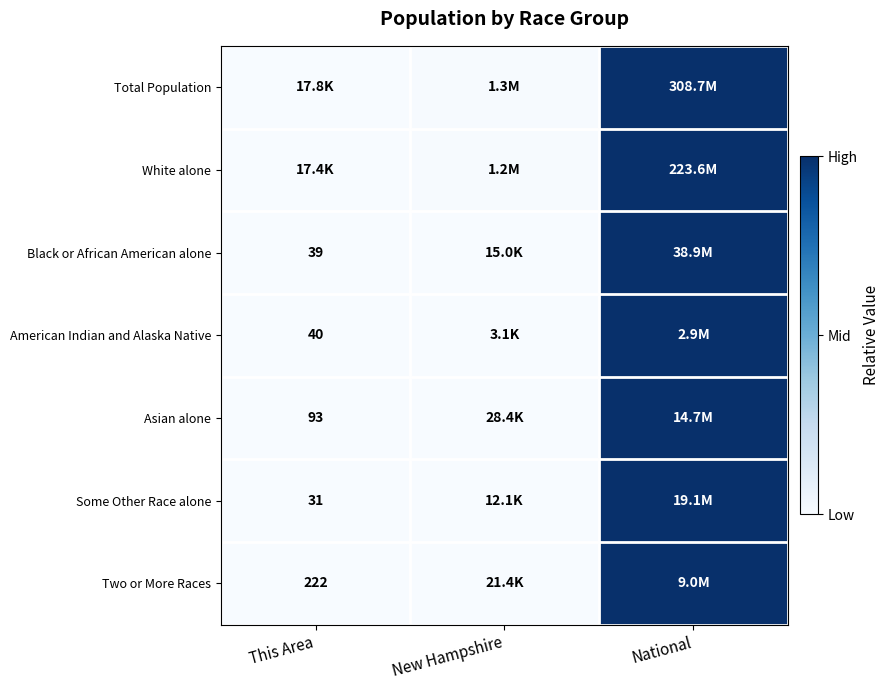

Between This Area and National, which is larger?

National